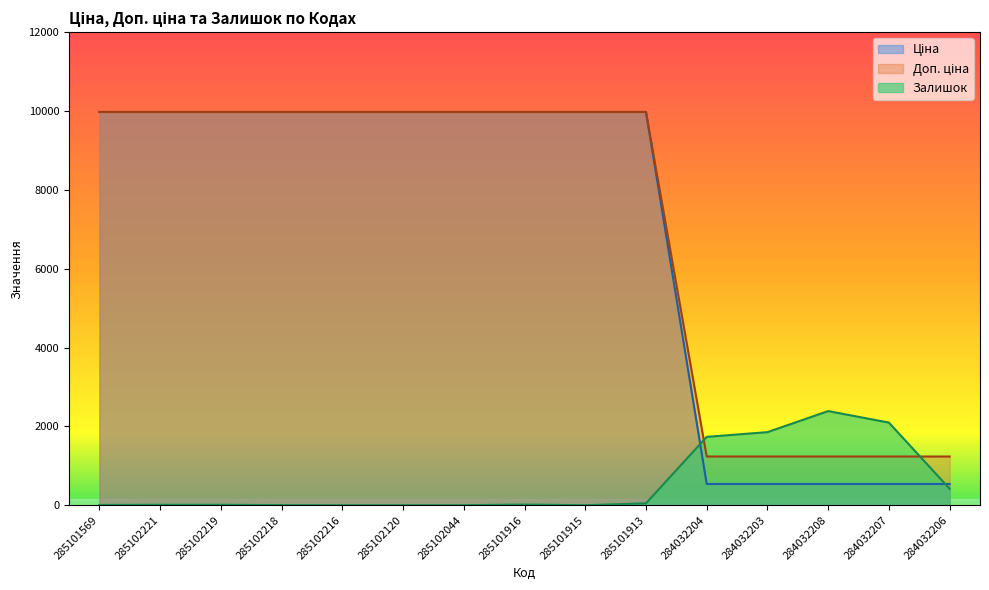

What is the sum of the Залишок values at 285102219 and 285101913?

59.0